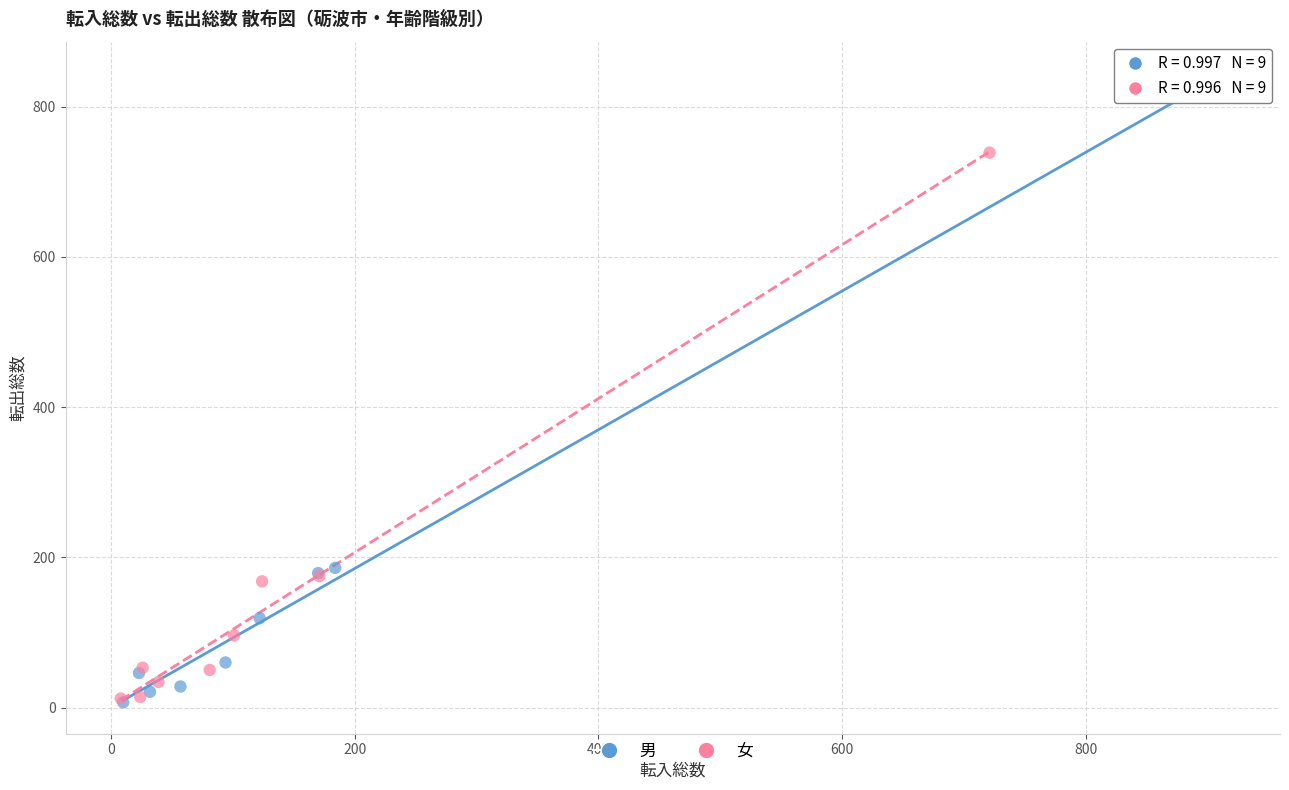

Which series reaches the maximum Y coordinate?

男